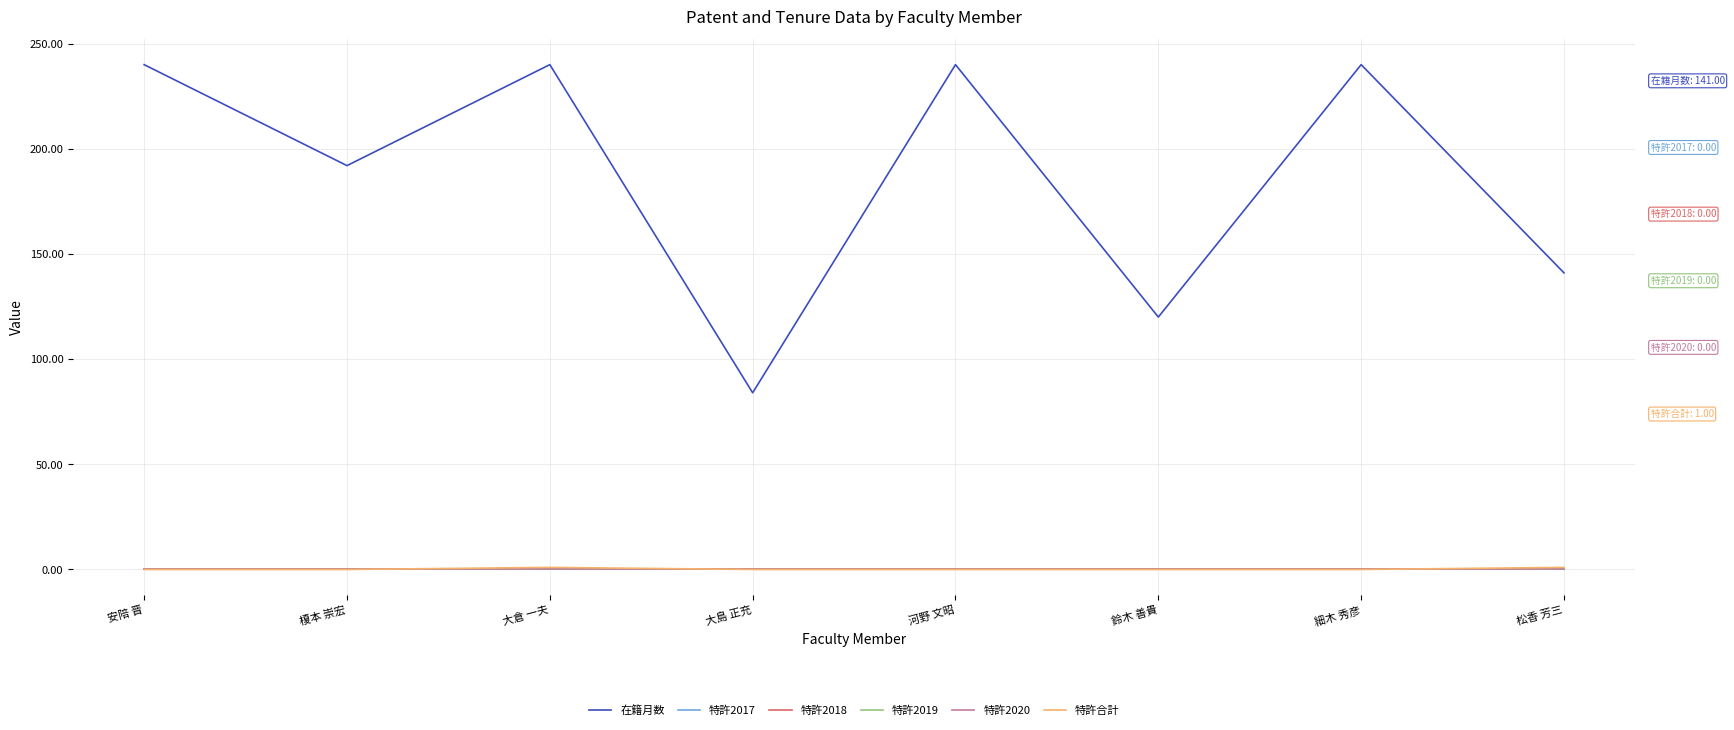

True or false: 在籍月数 and 特許2020 cross at least once.

False